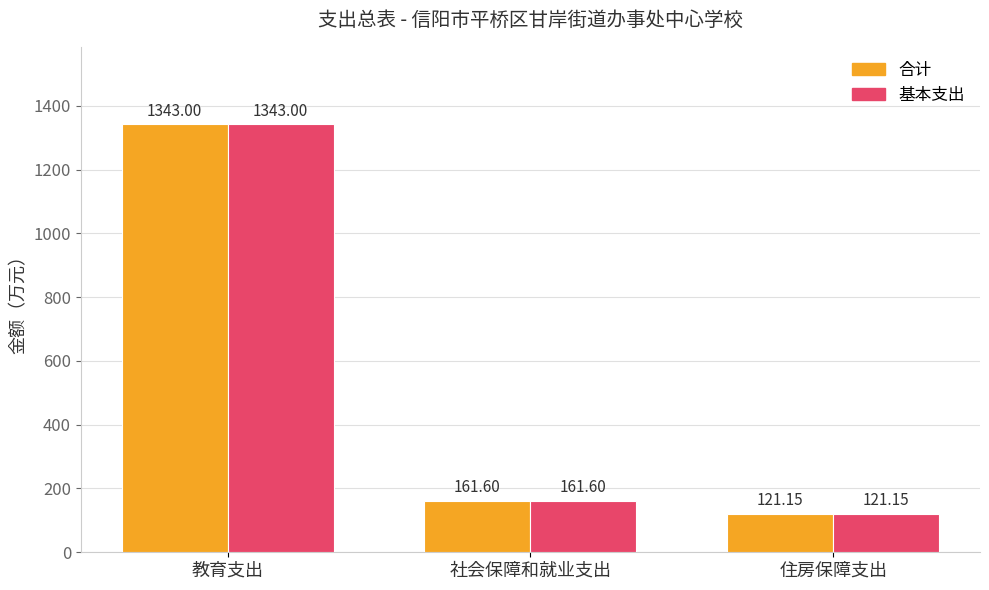

Rank the categories by 基本支出 value from lowest to highest.

住房保障支出, 社会保障和就业支出, 教育支出